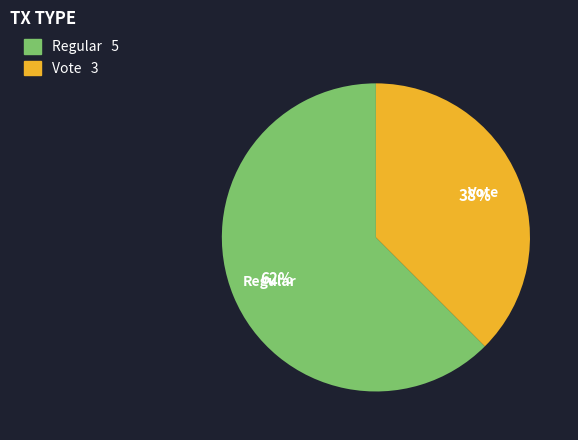

Is it true that Regular is 62% of the pie?

True